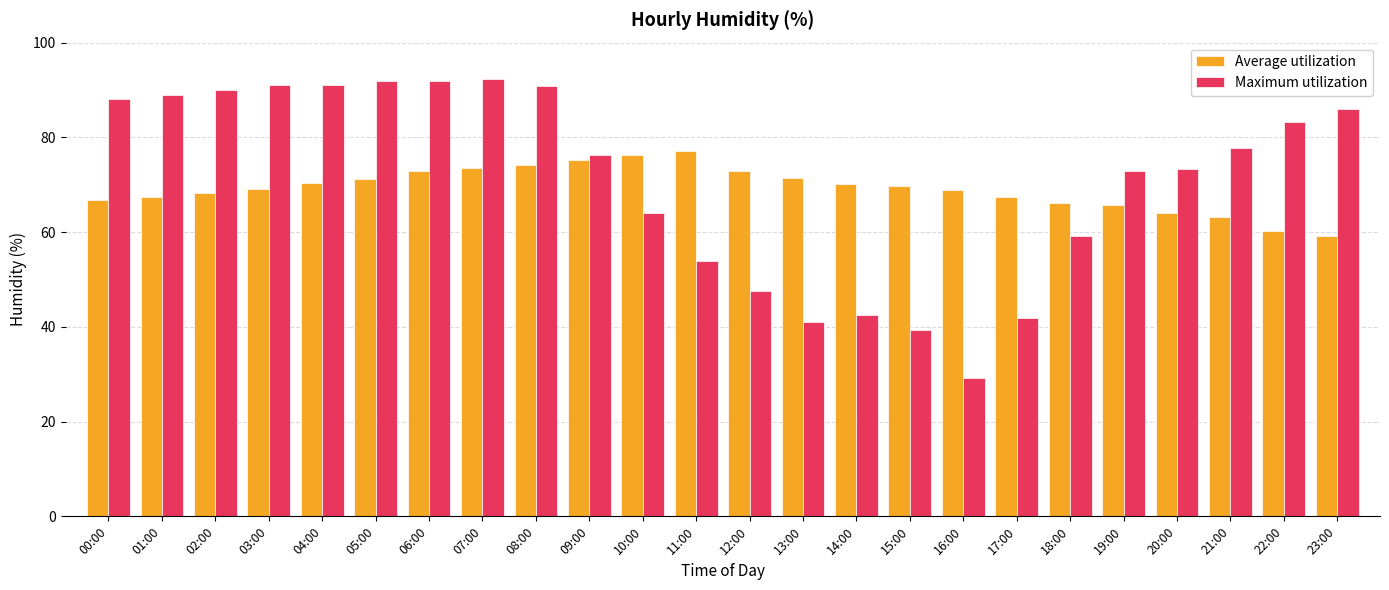

What is the total value across all series at 10:00?

140.3